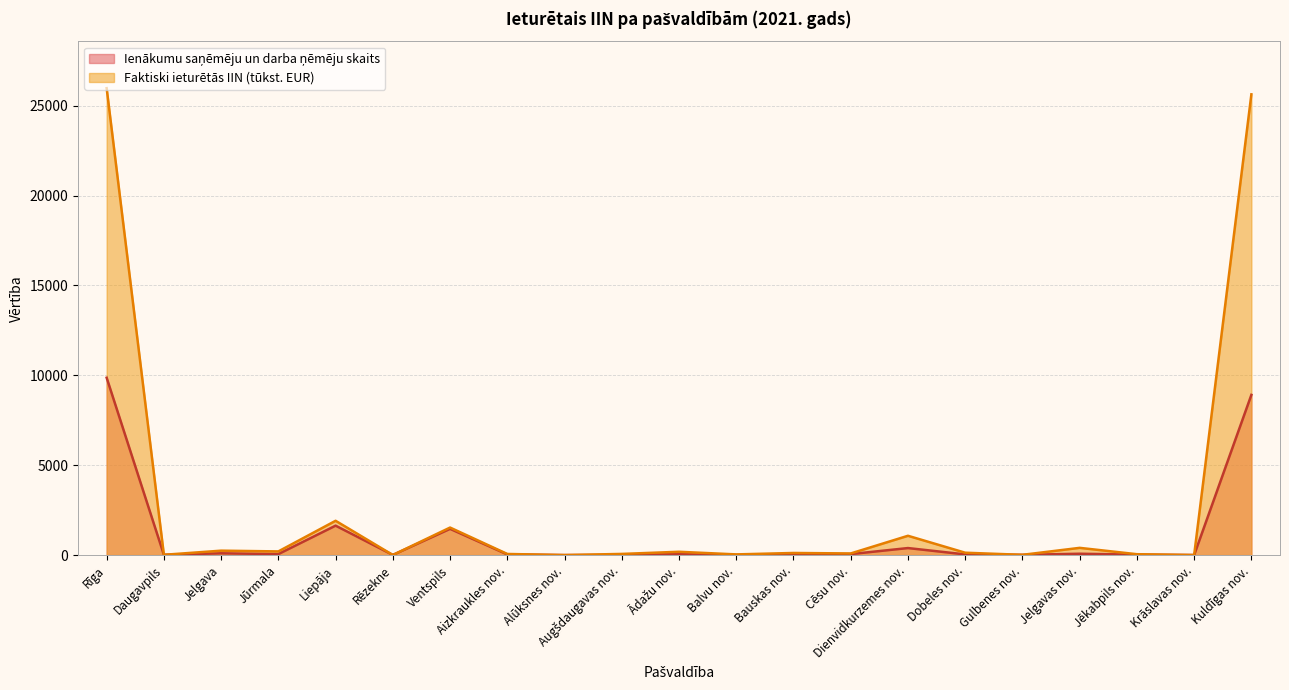

True or false: Ienākumu saņēmēju un darba ņēmēju skaits has more than 1 points higher than both neighbors.

True